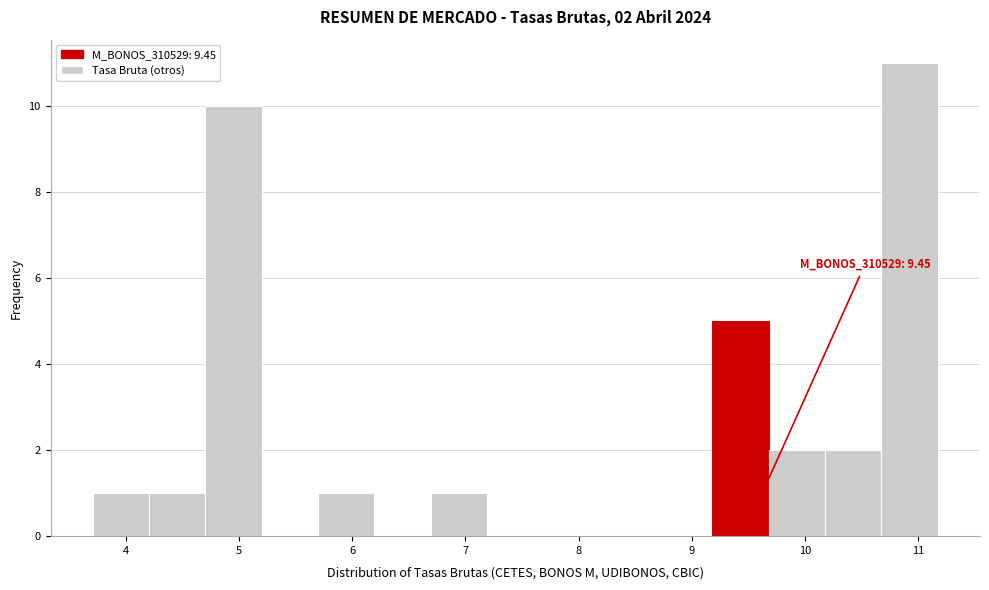

Which range on the x-axis has the tallest bar?

10.7 to 11.2